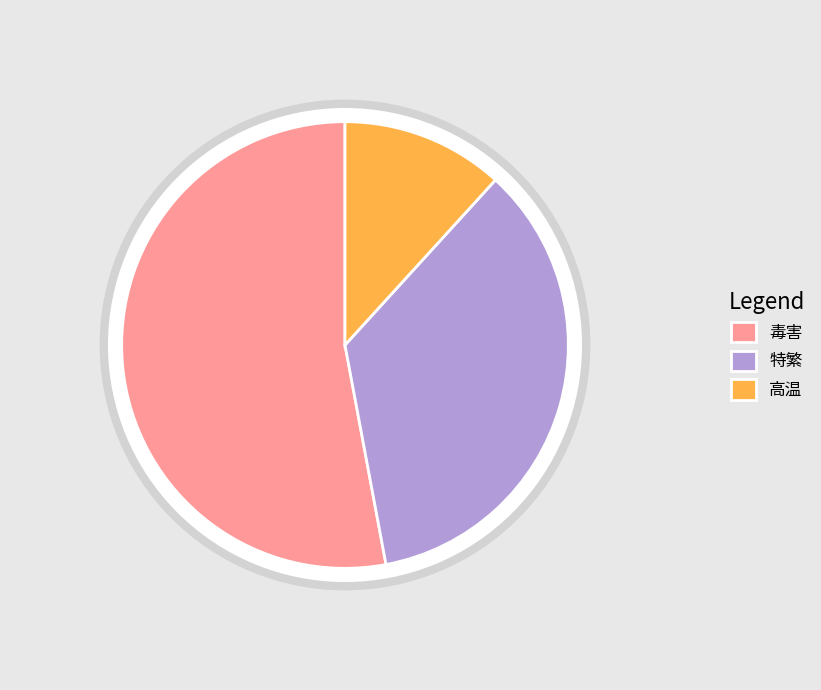

What is the change in value from 毒害 to 特繁?

-6